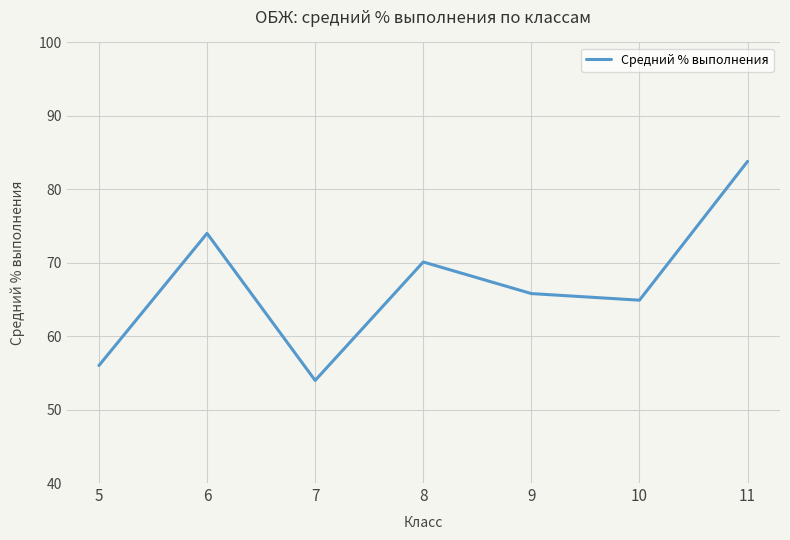

Reading right to left, list all the values displayed in this chart.

11=83.8	10=64.9	9=65.8	8=70.1	7=54.0	6=74.0	5=56.0